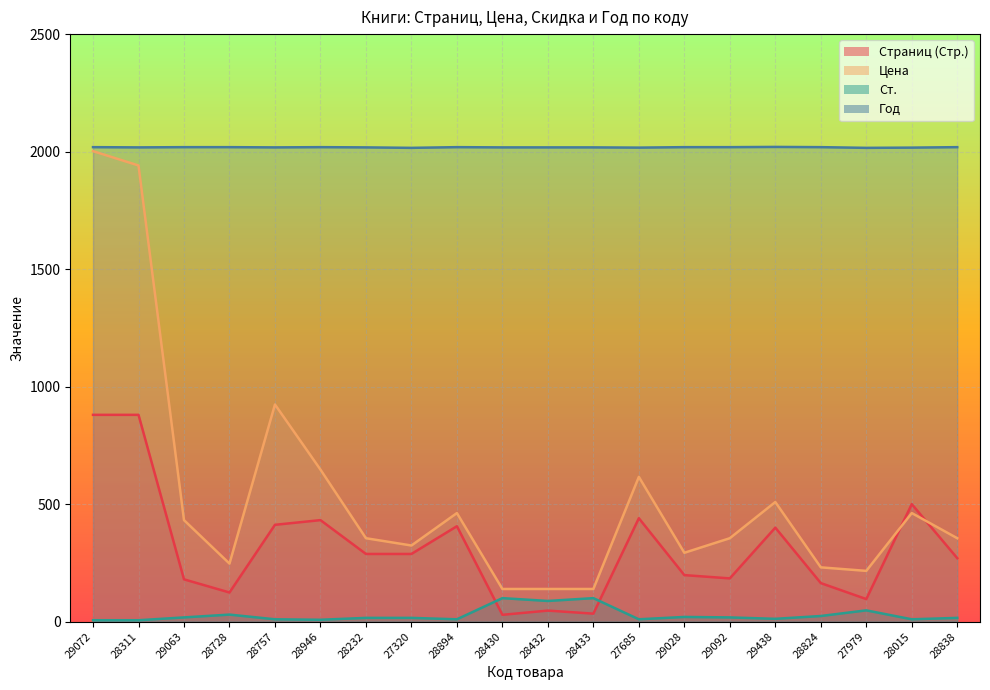

Reading right to left, list all the values displayed in this chart.

Страниц (Стр.): 28838=270	28015=500	27979=96	28824=164	29438=400	29092=184	29028=198	27685=440	28433=34	28432=47	28430=29	28894=406	27320=288	28232=288	28946=432	28757=412	28728=124	29063=180	28311=880	29072=880
Цена: 28838=355	28015=462	27979=216	28824=231	29438=509	29092=355	29028=293	27685=616	28433=139	28432=139	28430=139	28894=462	27320=324	28232=355	28946=647	28757=924	28728=247	29063=432	28311=1941	29072=2002
Ст.: 28838=16	28015=10	27979=48	28824=24	29438=12	29092=18	29028=20	27685=10	28433=100	28432=88	28430=100	28894=10	27320=16	28232=16	28946=8	28757=10	28728=30	29063=18	28311=6	29072=6
Год: 28838=2019	28015=2017	27979=2016	28824=2019	29438=2020	29092=2019	29028=2019	27685=2017	28433=2018	28432=2018	28430=2018	28894=2019	27320=2016	28232=2018	28946=2019	28757=2018	28728=2019	29063=2019	28311=2018	29072=2019